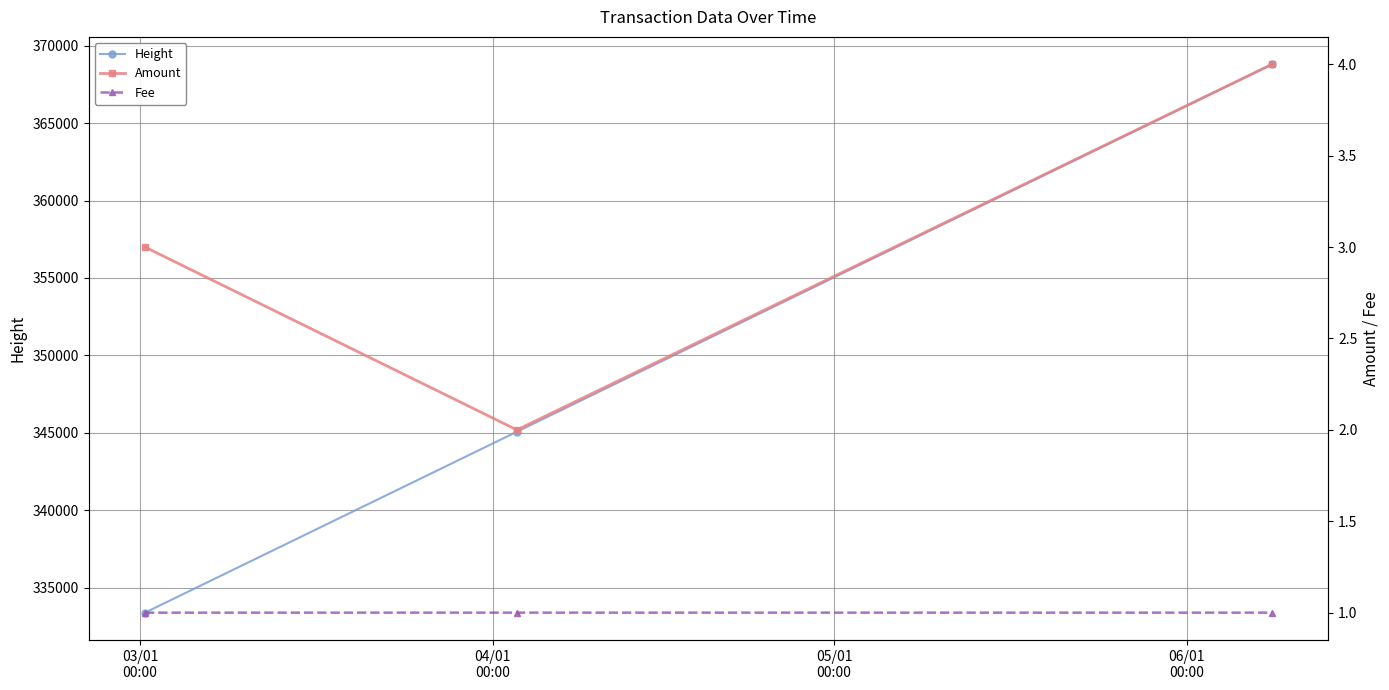

What is the value of the Height point at the 1st from the left?

333379